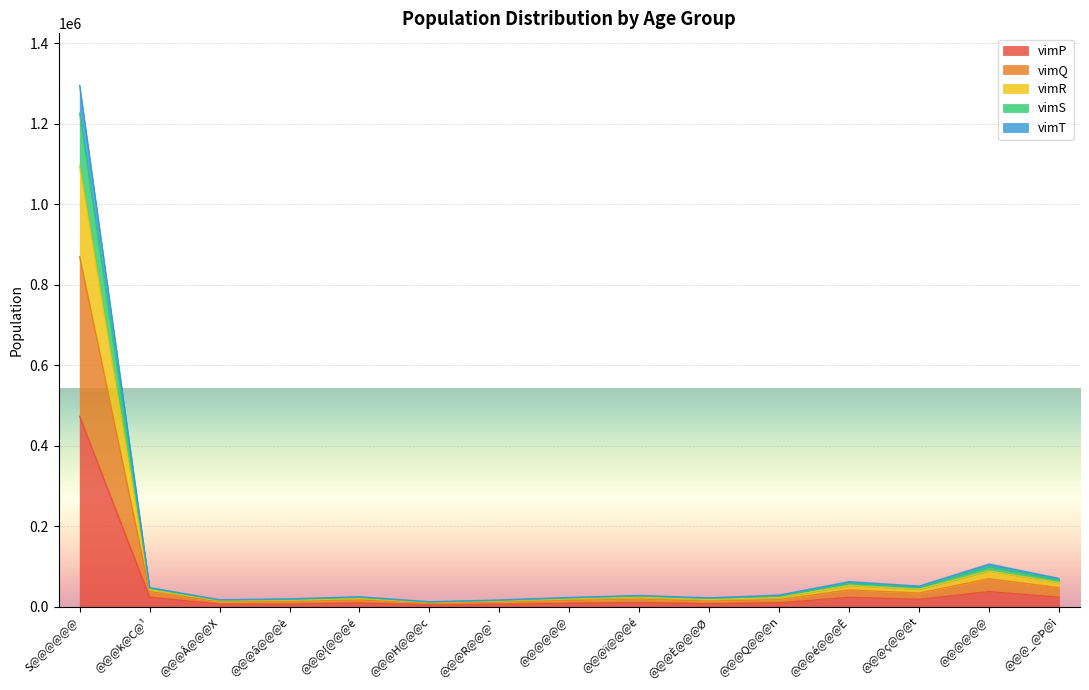

At which category does the chart reach its minimum across all series?

@@@H@@@c